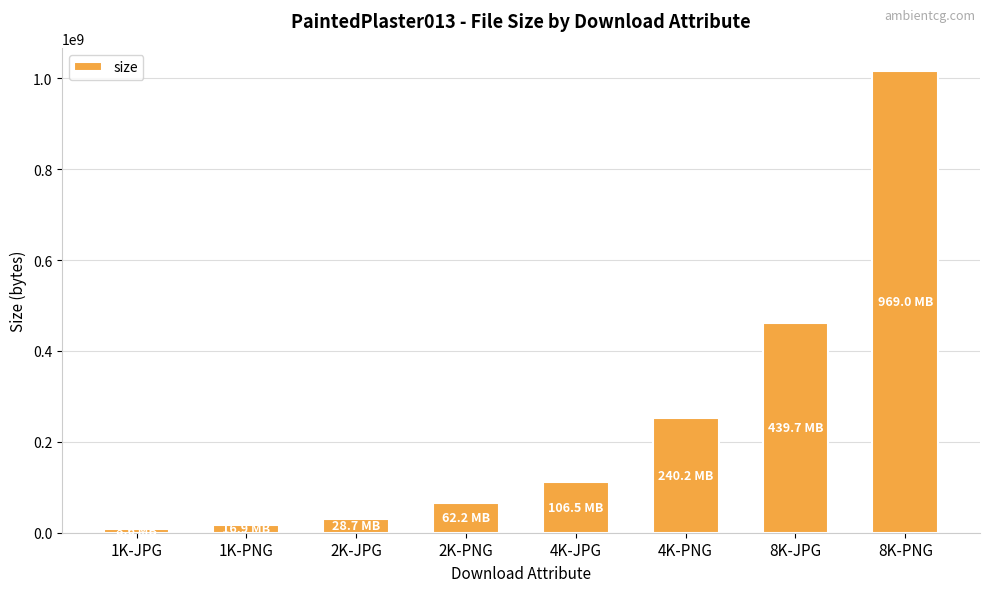

What is the change in value from 2K-PNG to 8K-PNG?

+950849214